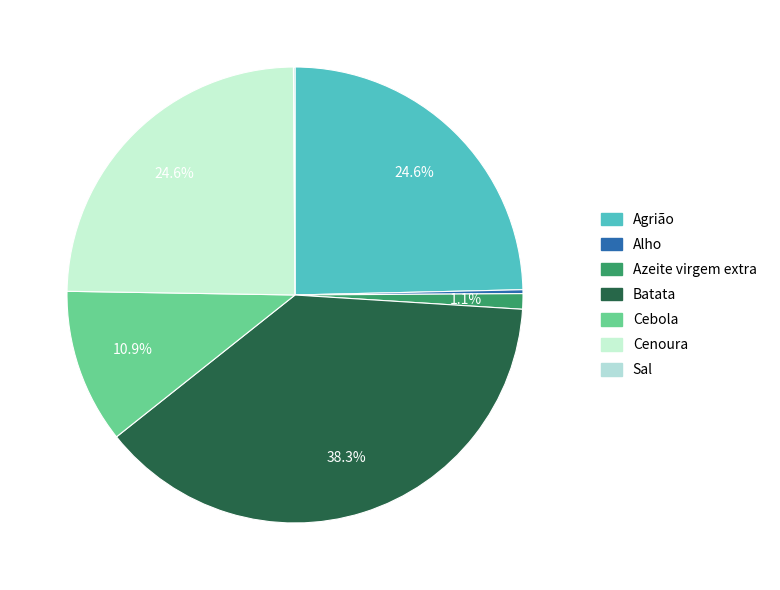

To the nearest percent, what is the average slice percentage?

14%